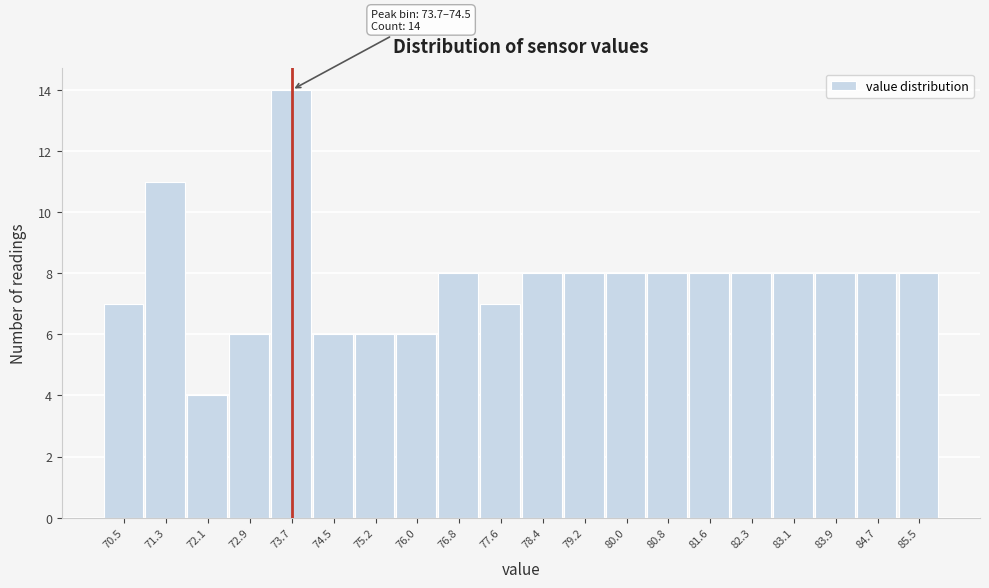

Reading left to right, extract all data points from this chart.

70.5=7	71.3=11	72.1=4	72.9=6	73.7=14	74.5=6	75.2=6	76.0=6	76.8=8	77.6=7	78.4=8	79.2=8	80.0=8	80.8=8	81.6=8	82.3=8	83.1=8	83.9=8	84.7=8	85.5=8